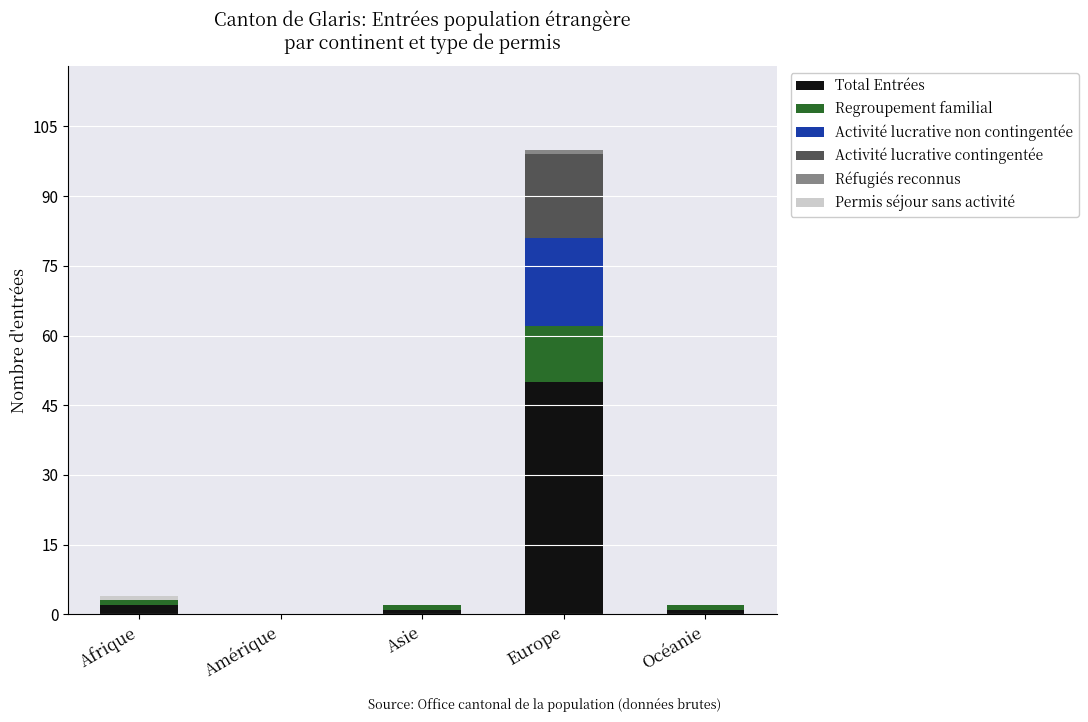

At which category is the sum across all series the highest?

Europe